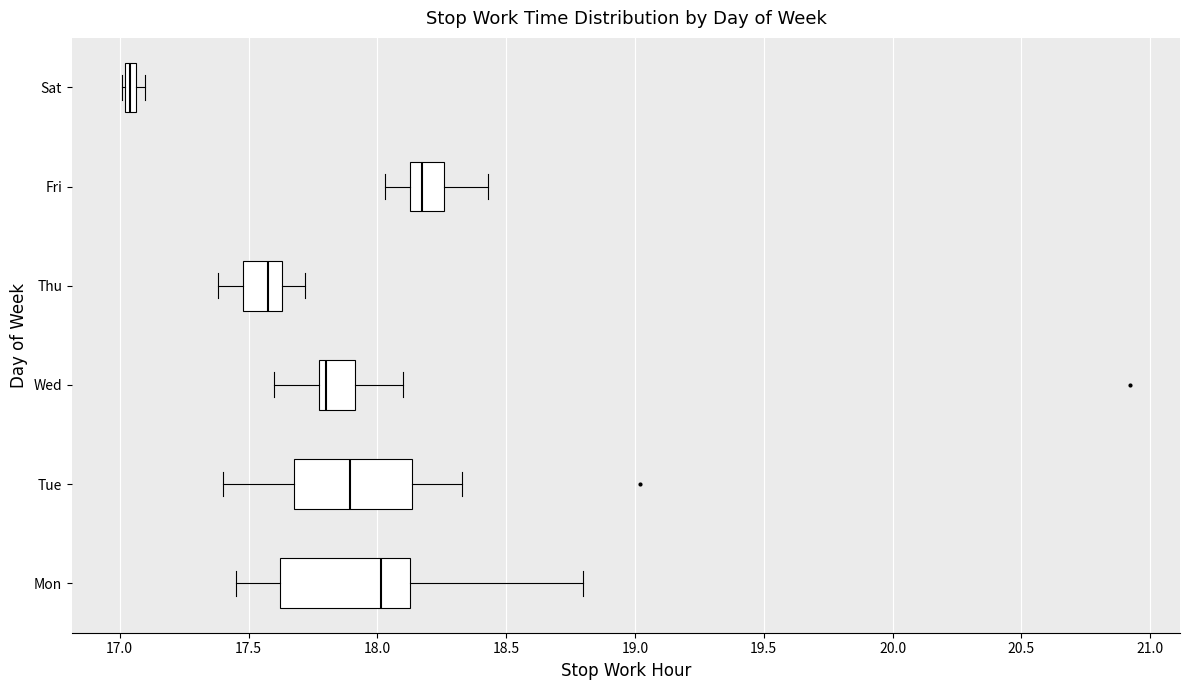

Where does the left whisker of the box for Tue end on the x-axis? The values are not printed on the chart, so give them approximately, as read against the axis.

17.40